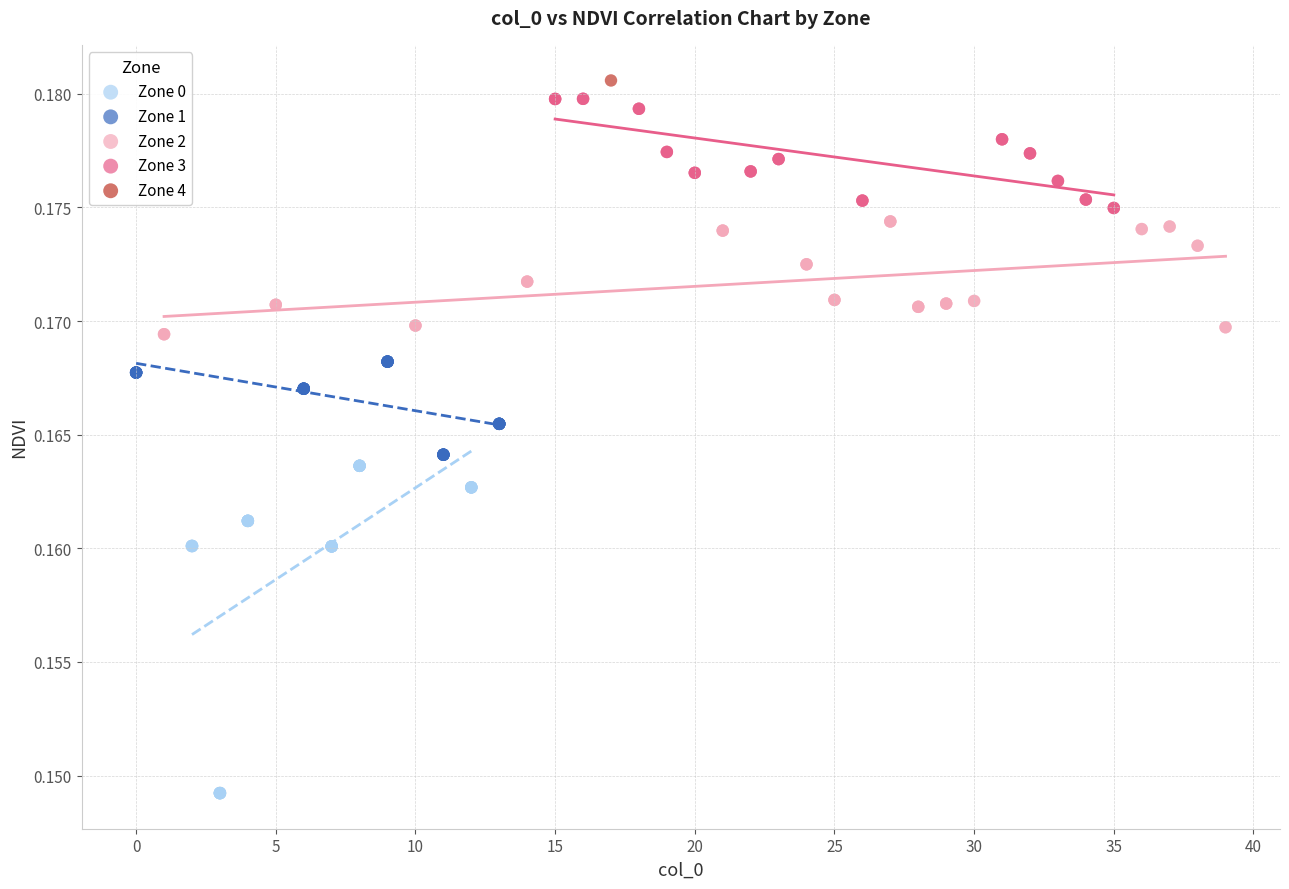

What are all the series names shown in the legend?

Zone 0, Zone 1, Zone 2, Zone 3, Zone 4